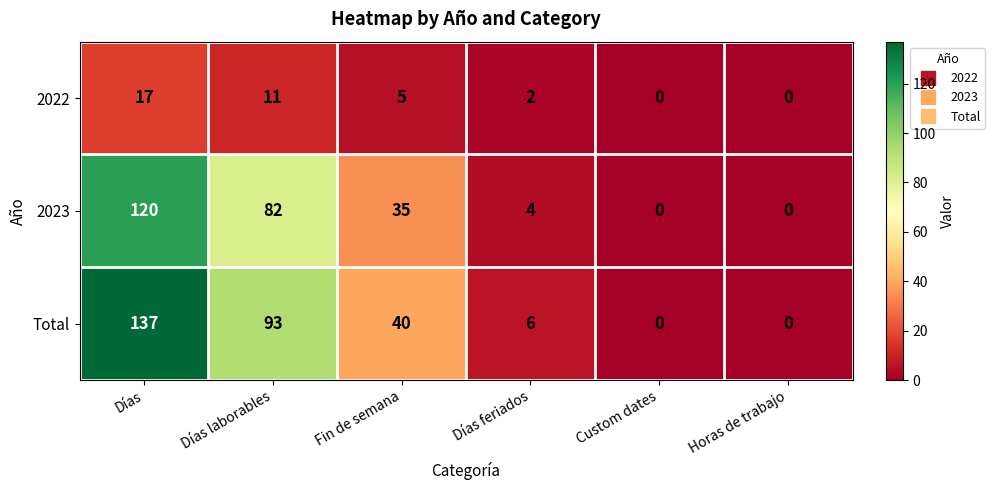

What is the difference between the second highest and second lowest values in the 2023 series?

82